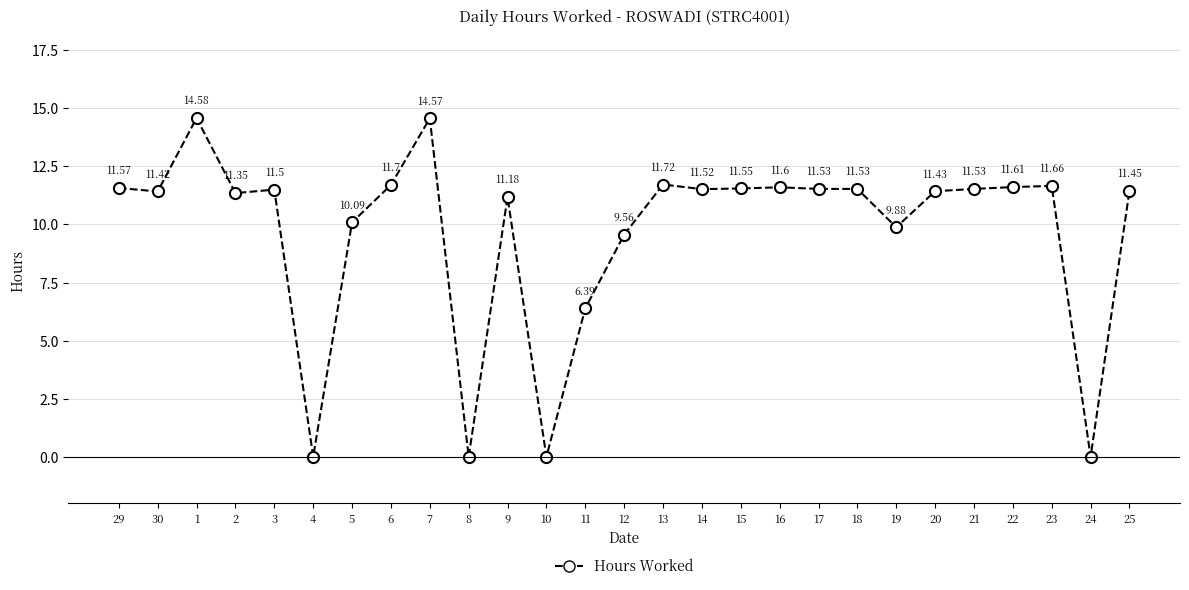

What is the sum of all values?

260.9